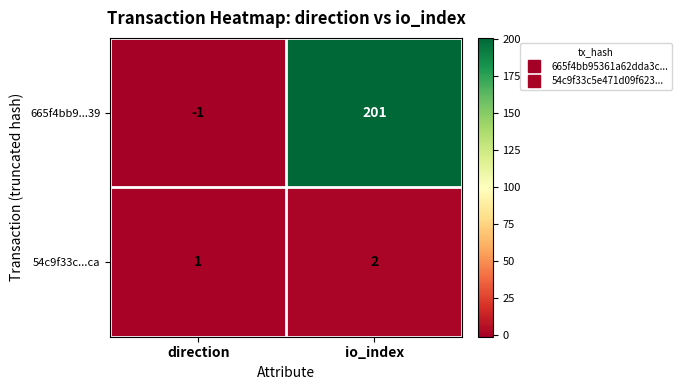

What is the sum of all 54c9f33c...ca values?

3